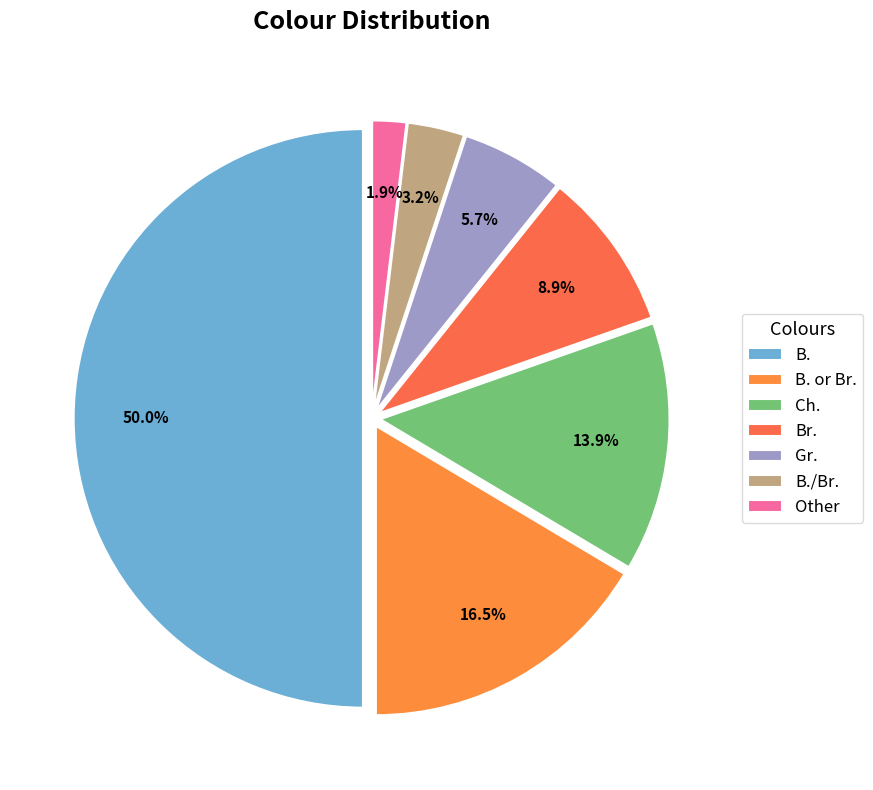

Approximately how many times larger is the value at Other compared to B./Br.?

0.6